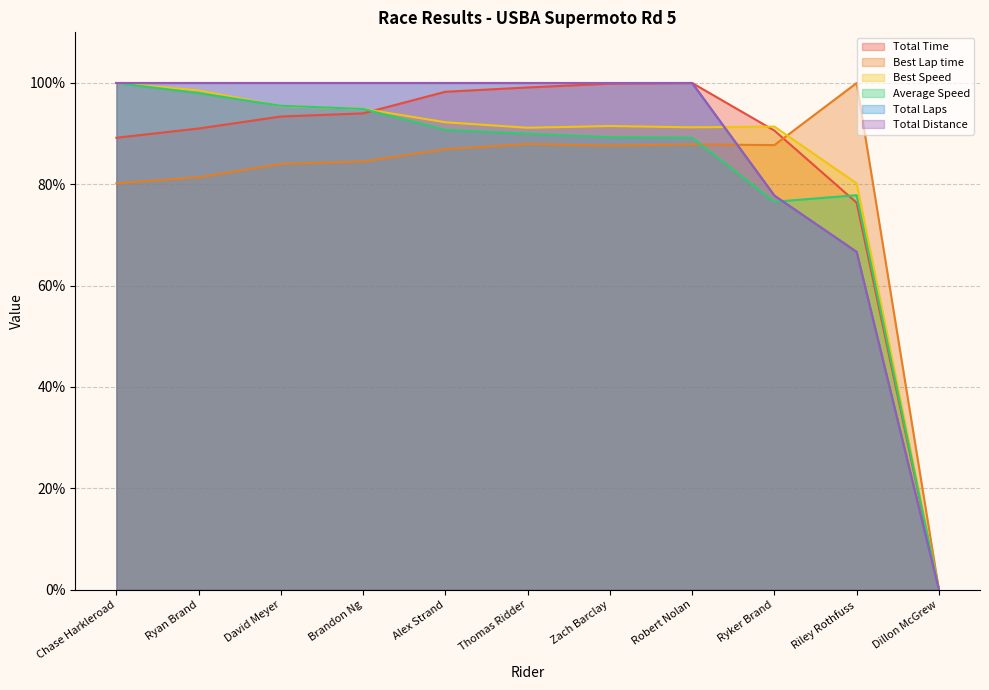

At how many categories does at least one series exceed 82?

10